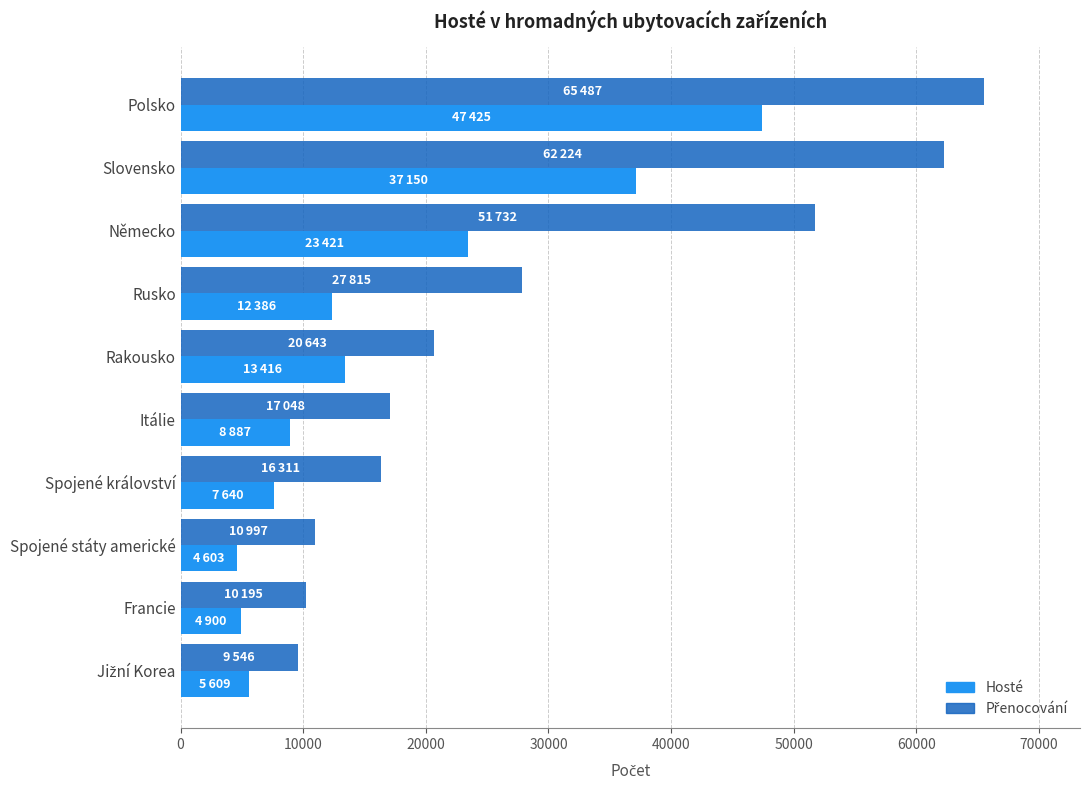

The value of Hosté at Německo is 41221. True or false?

False